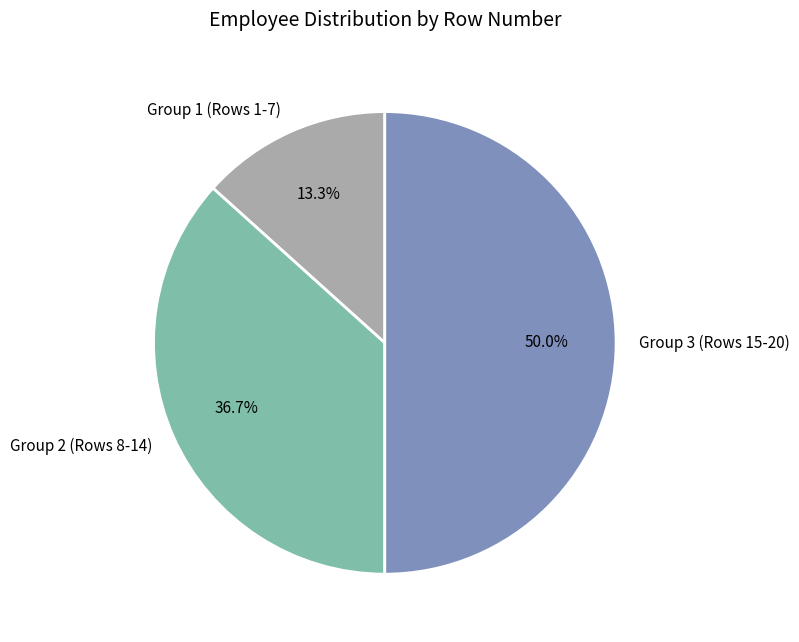

Rank the categories by value from highest to lowest.

Group 3 (Rows 15-20), Group 2 (Rows 8-14), Group 1 (Rows 1-7)